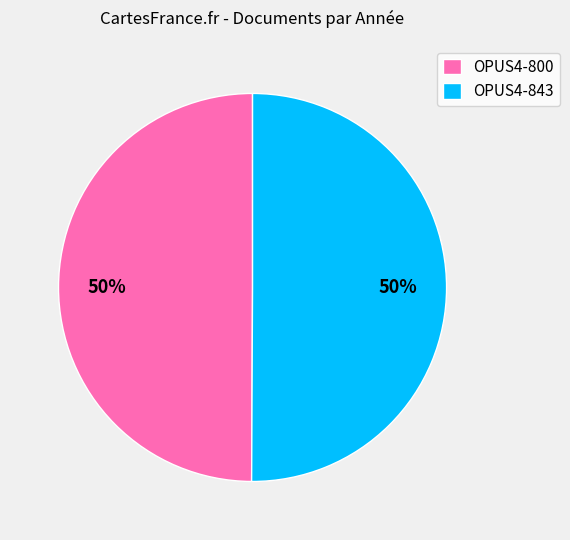

How many slices are in this pie chart?

2